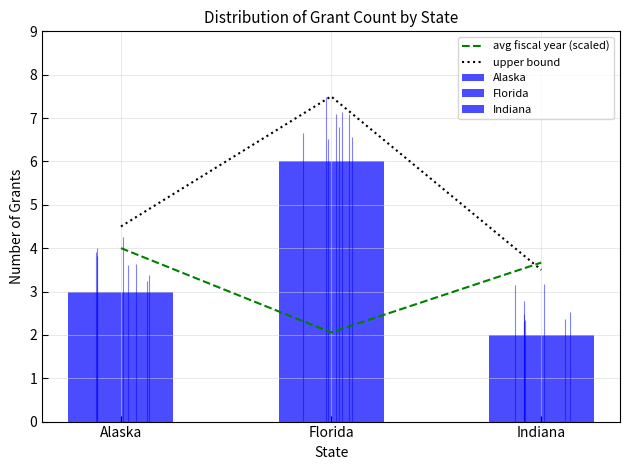

What is the difference between the second highest and minimum values in the avg fiscal year (scaled) series?

1.6